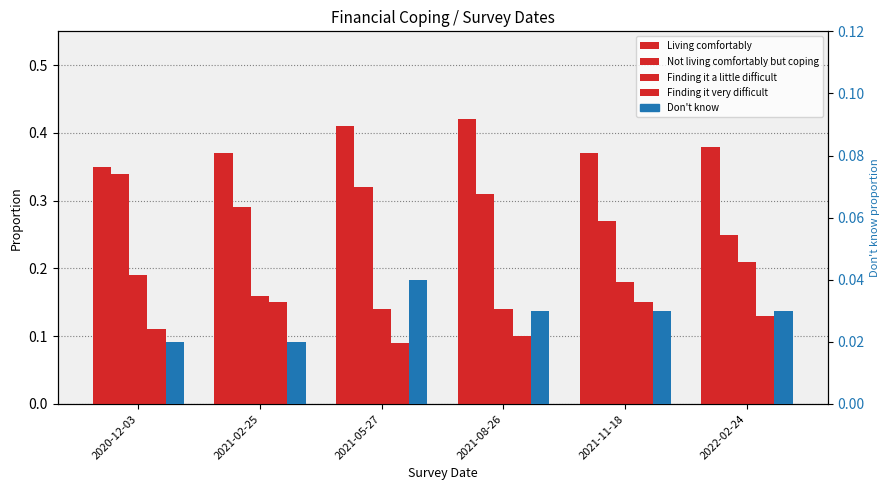

Rank the categories by Don't know value from highest to lowest.

2021-05-27, 2021-08-26, 2021-11-18, 2022-02-24, 2020-12-03, 2021-02-25